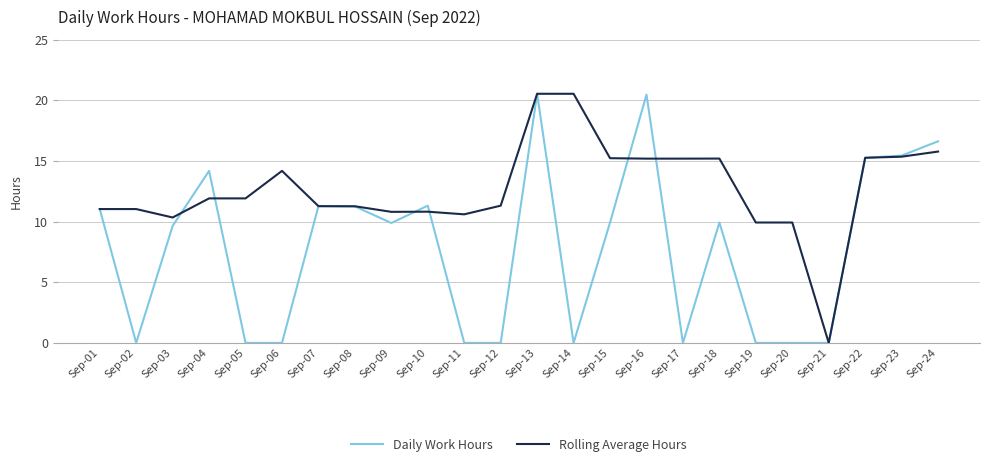

What is the average value of the Rolling Average Hours series?

12.7